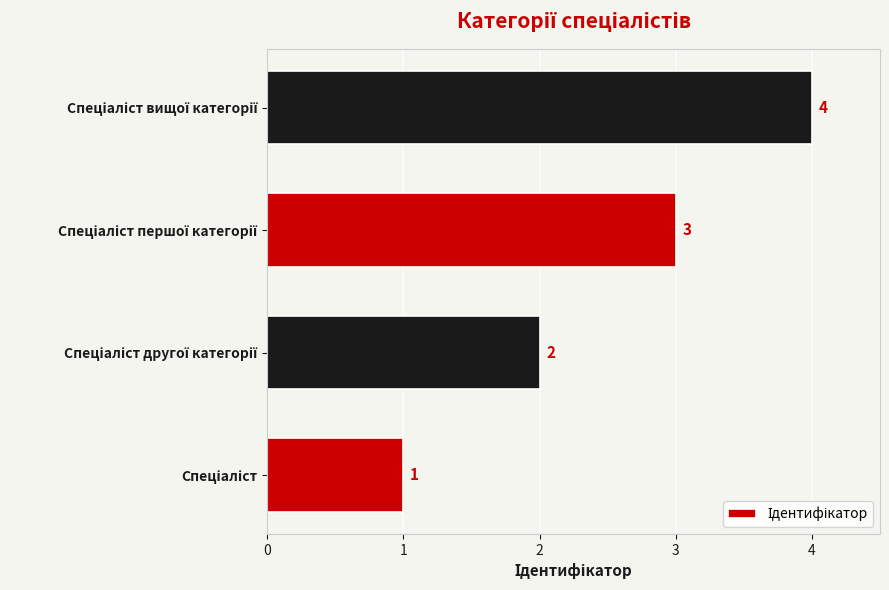

What is the sum of all values?

10